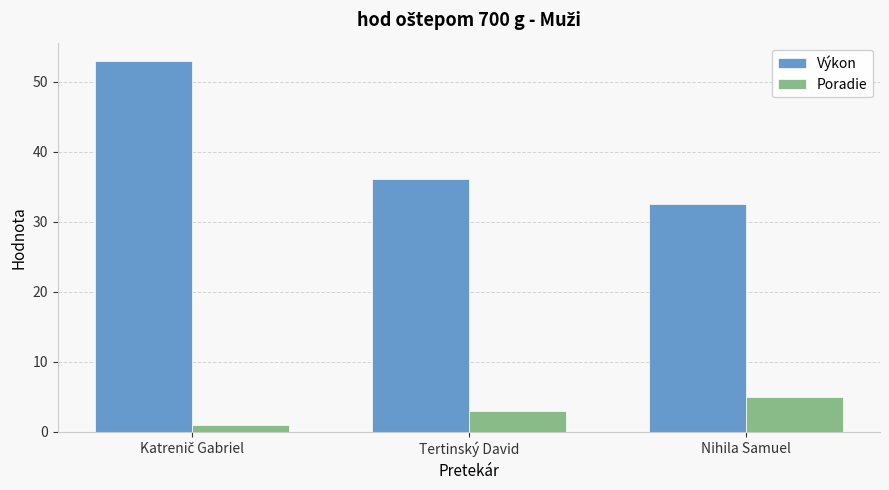

What is the maximum value for Výkon?

53.0